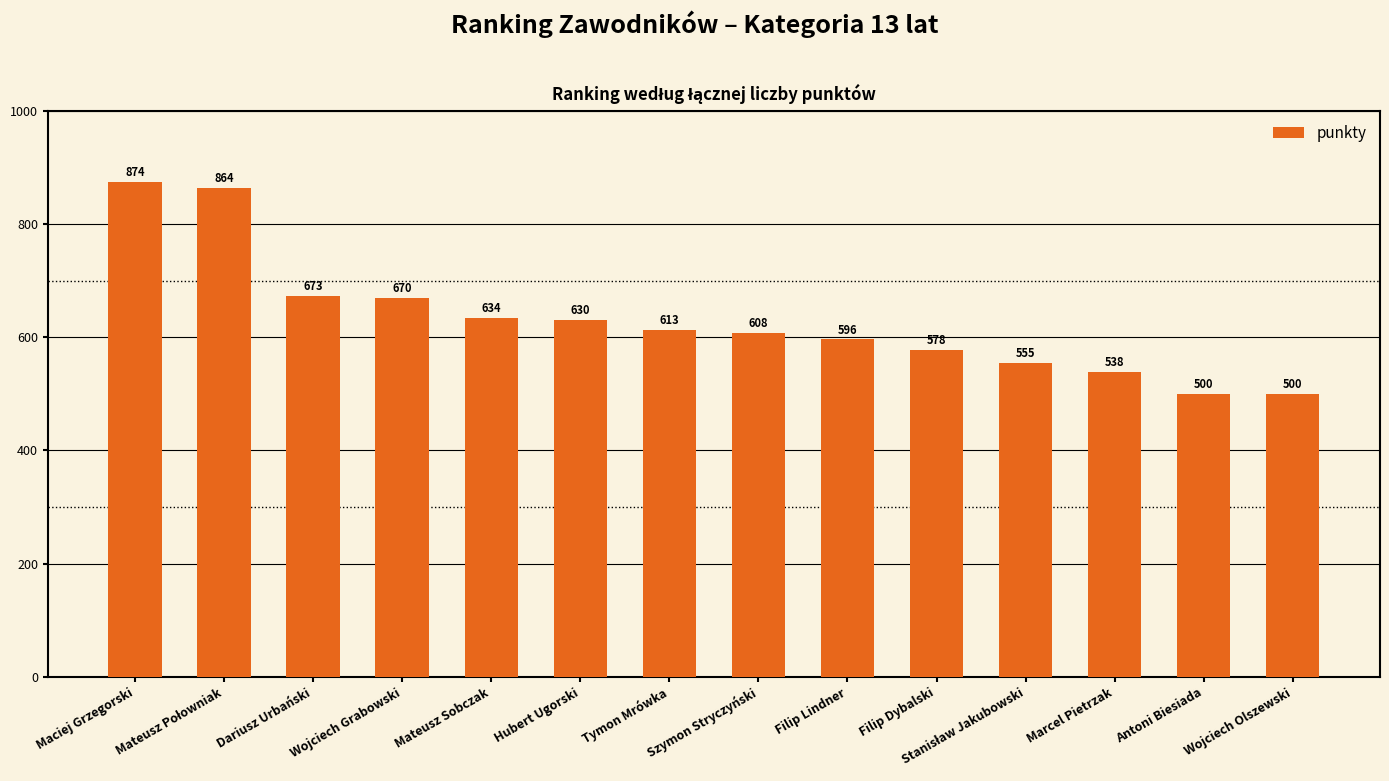

Where is the data nearest to the value 687?

Dariusz Urbański